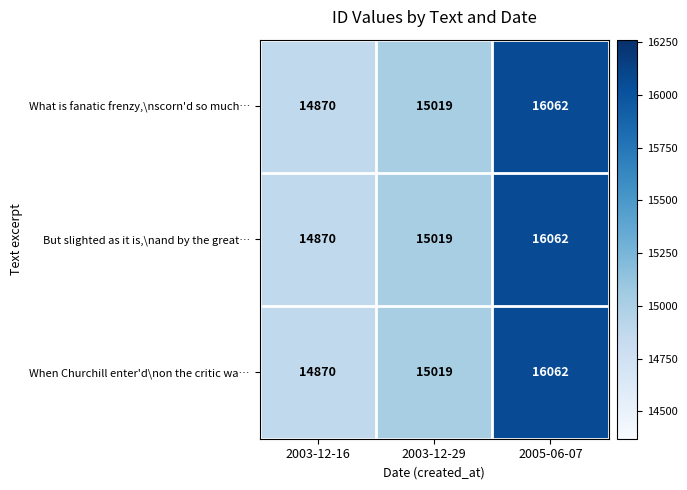

List the labels in order of But slighted as it is,\nand by the great… value, smallest first.

2003-12-16, 2003-12-29, 2005-06-07